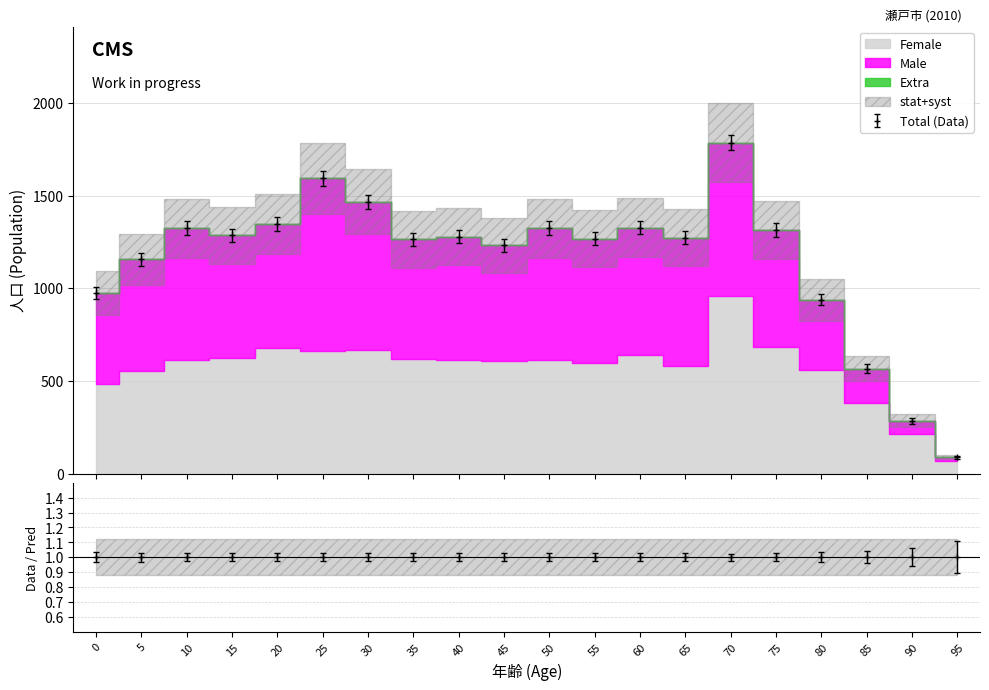

At which label is Male closest to 910?

80